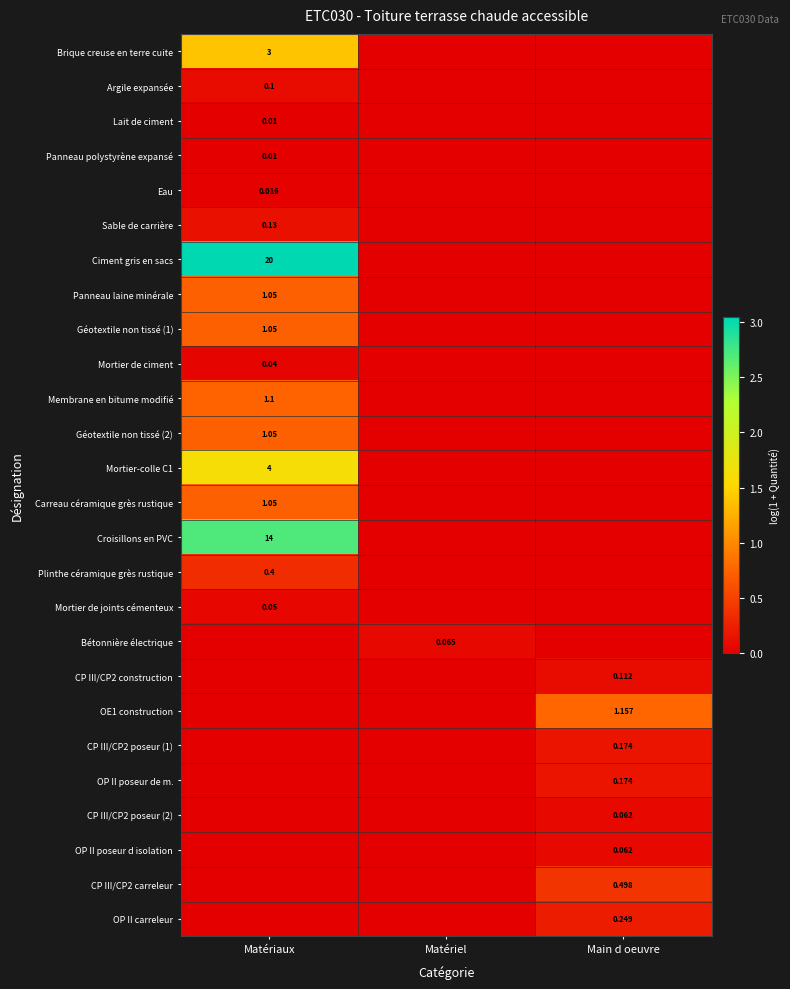

The value of Membrane en bitume modifié at Main d oeuvre is 0.0. True or false?

True